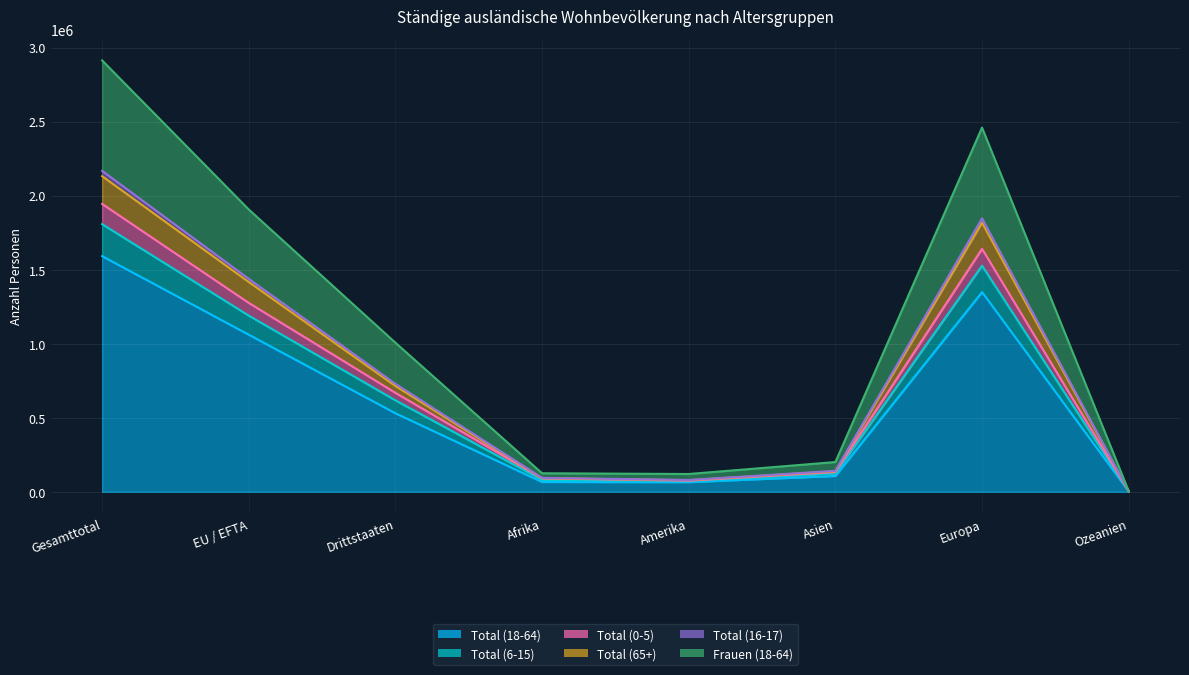

List the labels in order of Total (16-17) value, smallest first.

Ozeanien, Amerika, Afrika, Asien, Drittstaaten, EU / EFTA, Europa, Gesamttotal